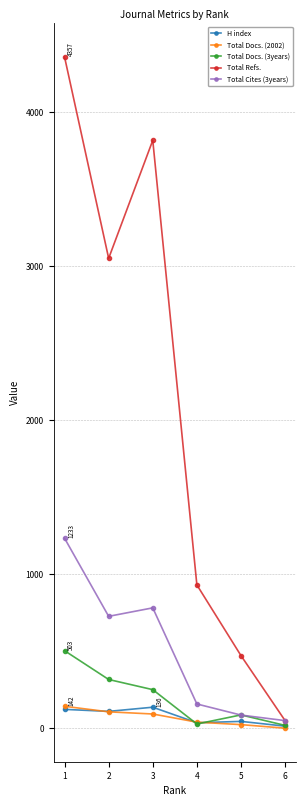

Which series has the widest spread of values?

Total Refs.